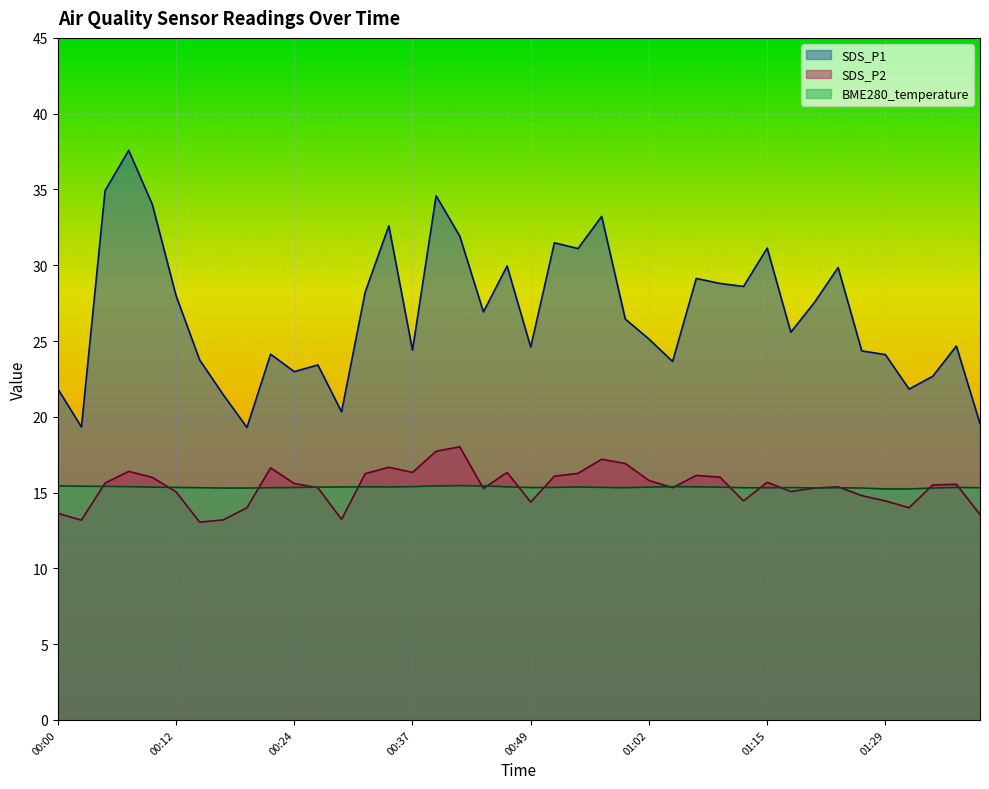

Where is SDS_P1 nearest to the value 28?

00:12